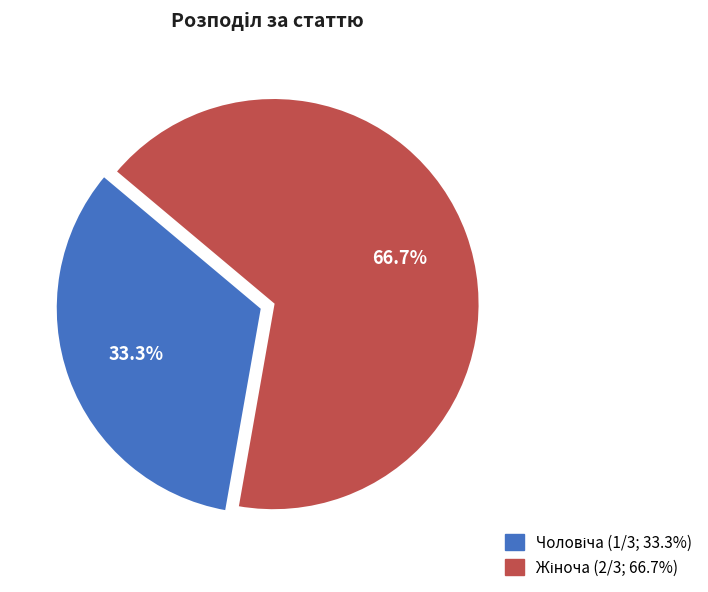

Is there a majority slice in this chart?

Yes